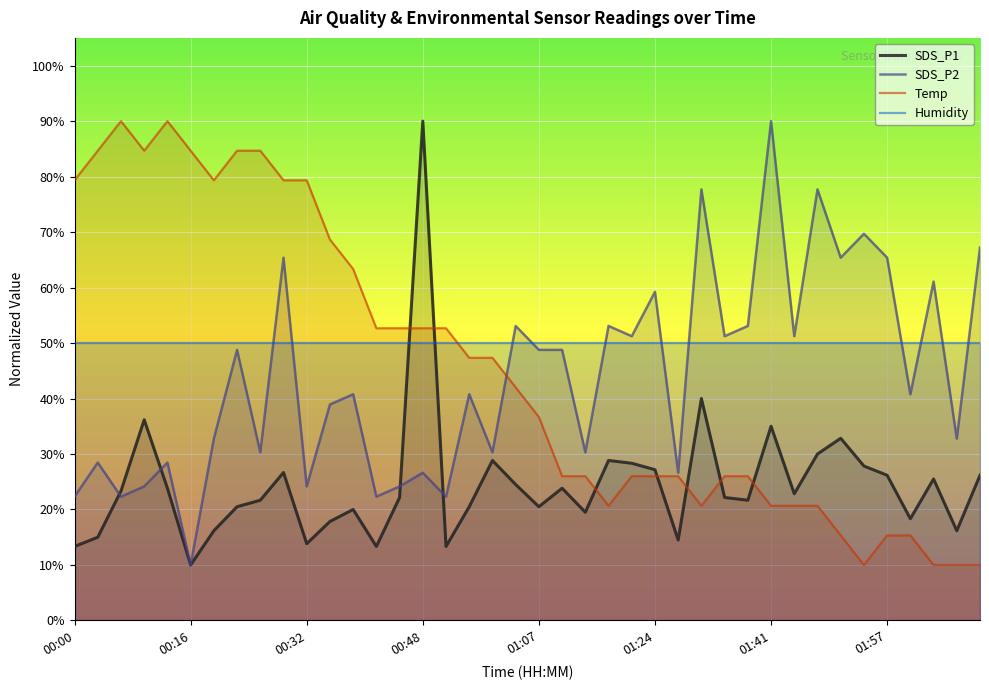

How many intersections are there between Temp and SDS_P1?

7